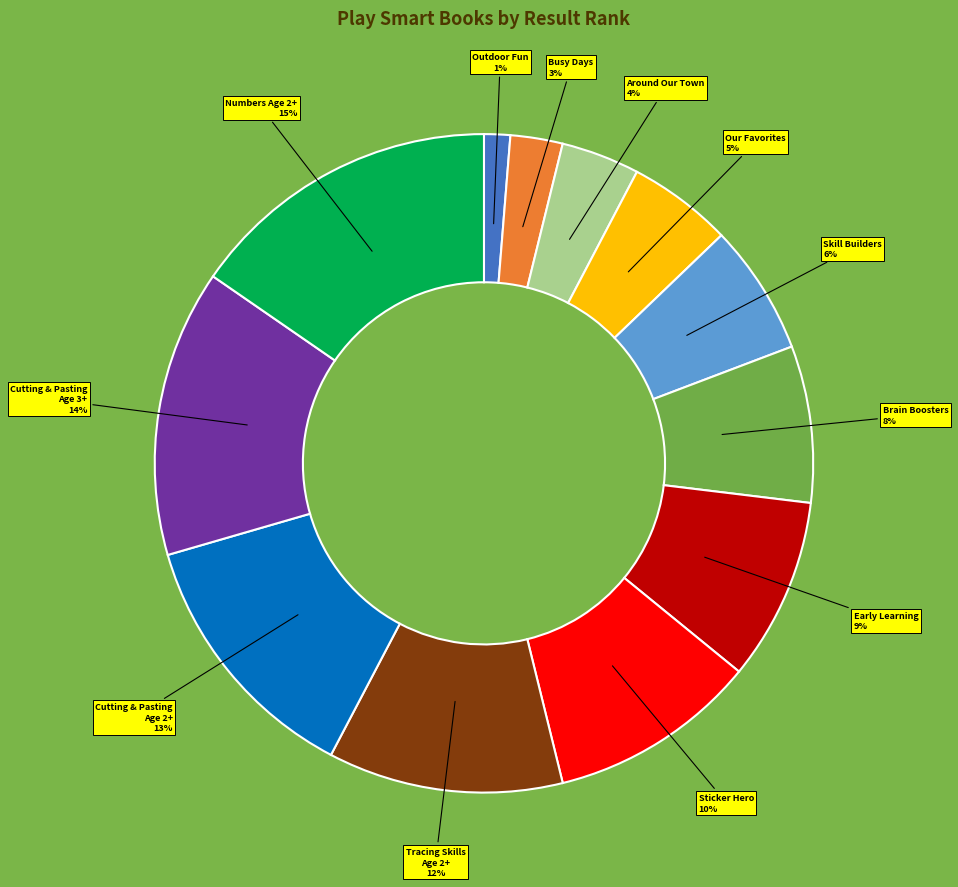

Which slice is the largest?

Numbers Age 2+